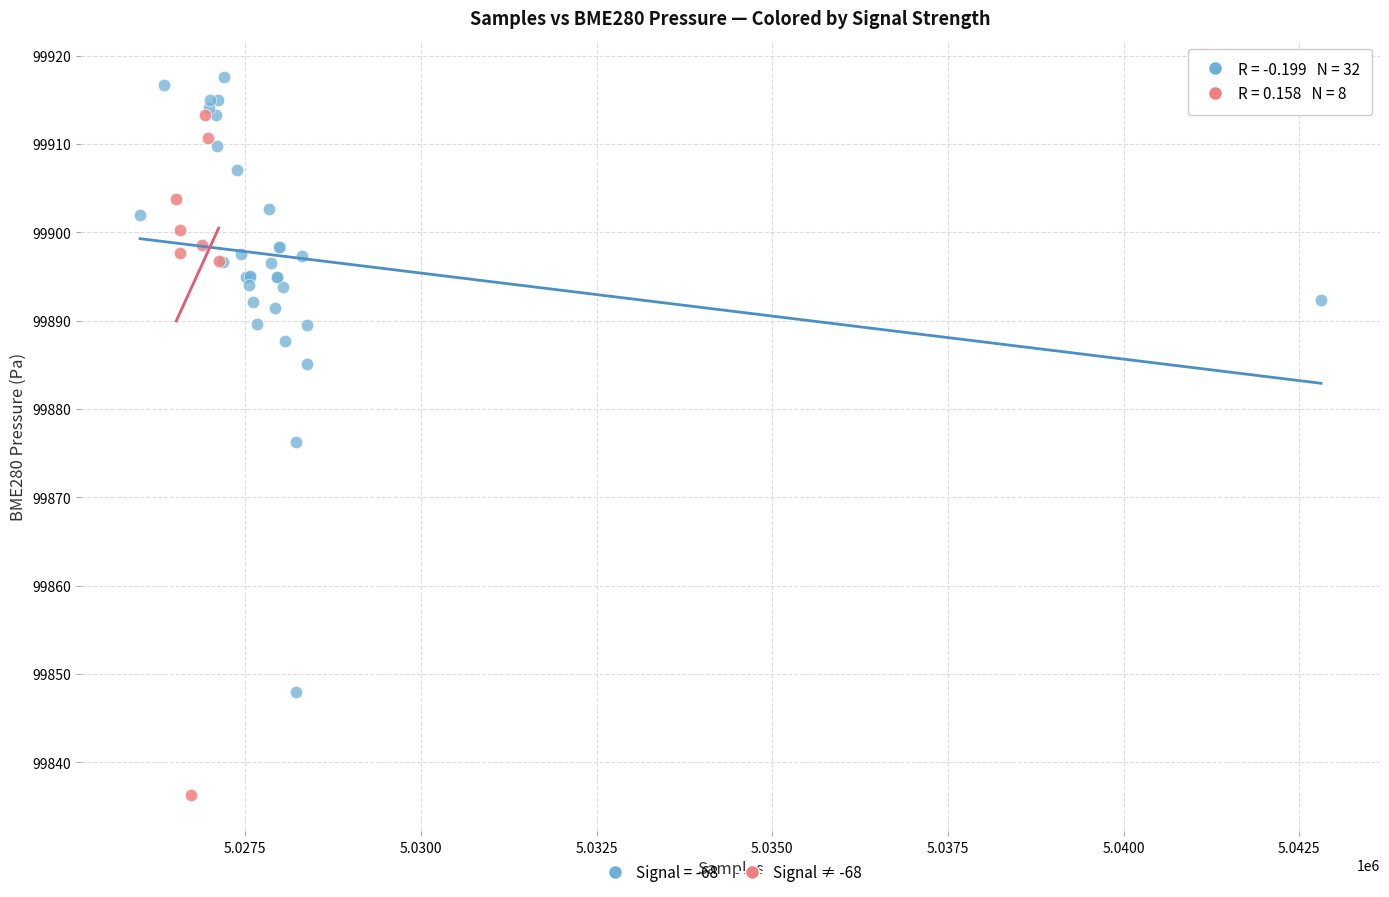

Which series has the largest Y range (max minus min)?

Signal ≠ -68